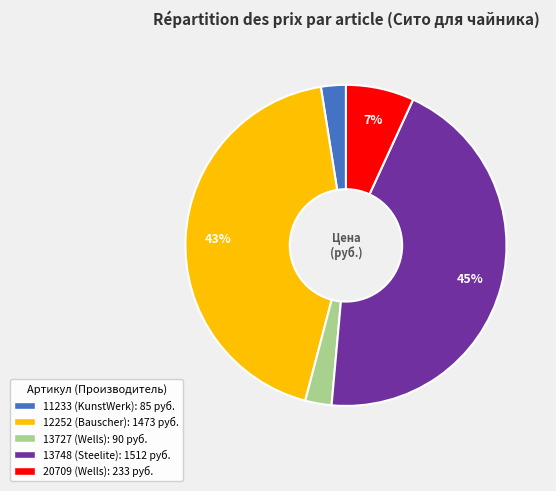

To the nearest percent, what portion does 20709 (Wells) represent?

7%